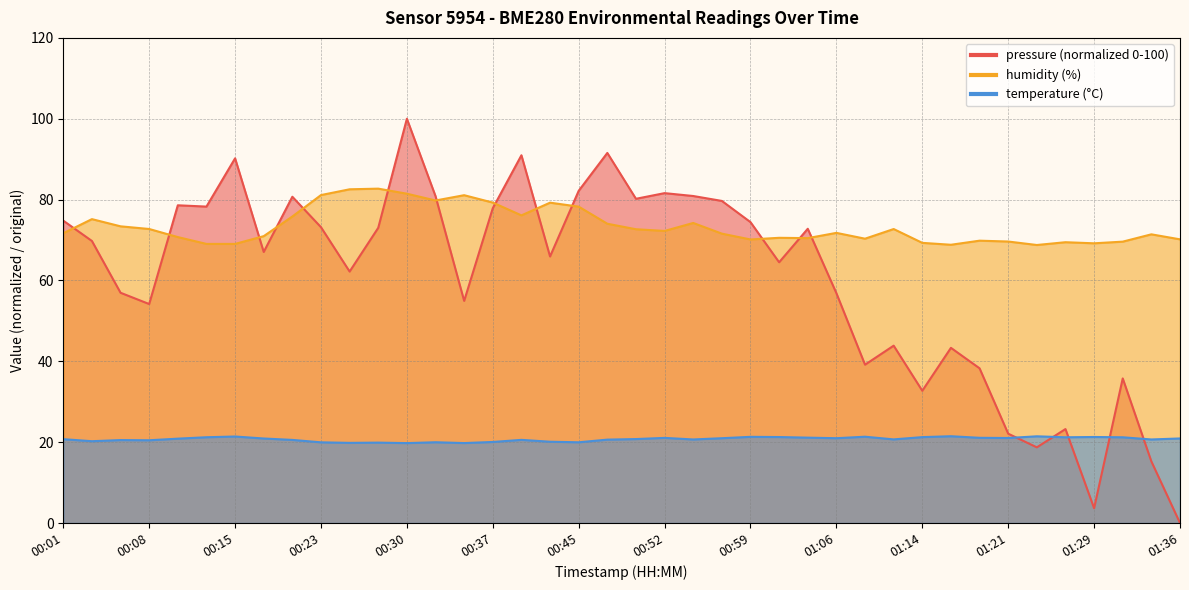

Which has a higher value, 01:02 or 00:40?

00:40